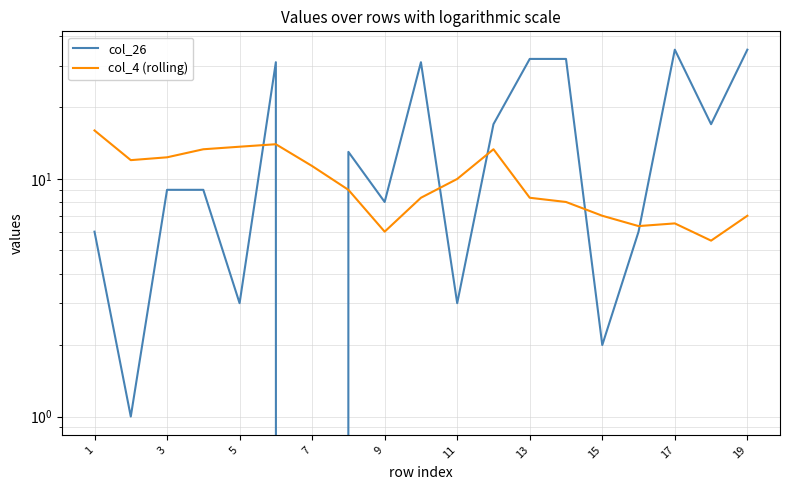

Between 9 and 11, which series saw the biggest shift?

col_26